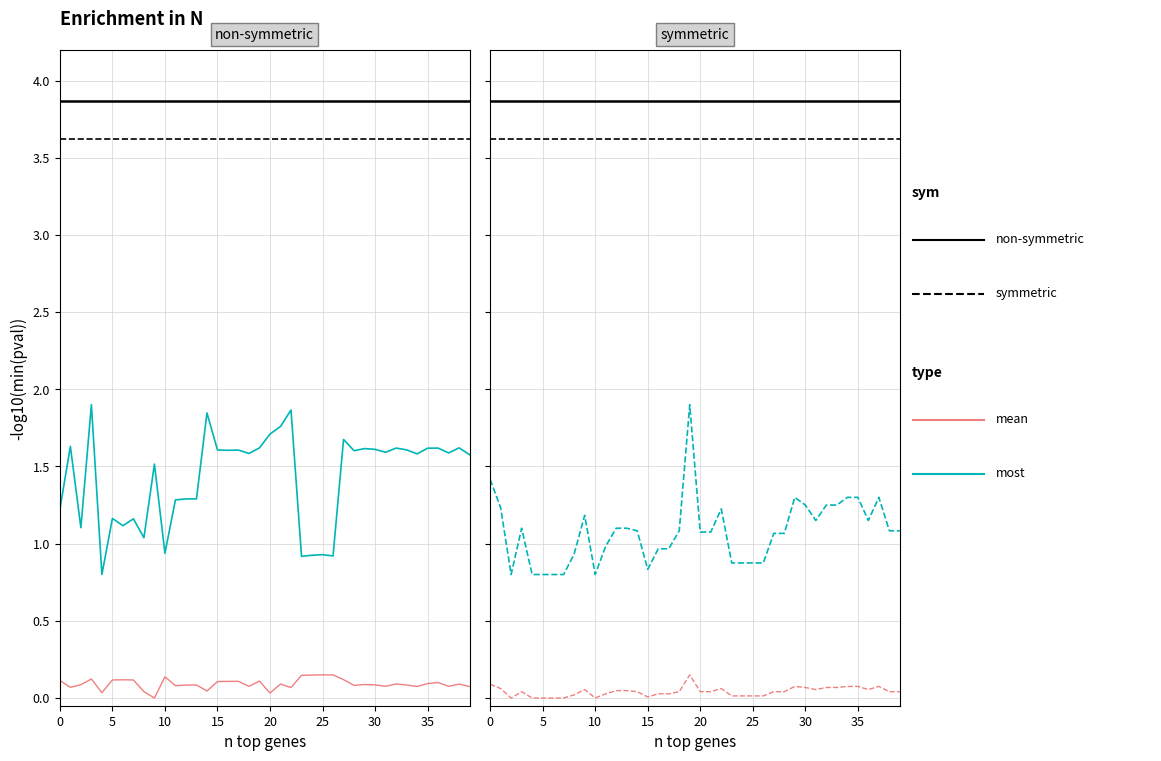

True or false: LONG has more than 2 points higher than both neighbors.

True